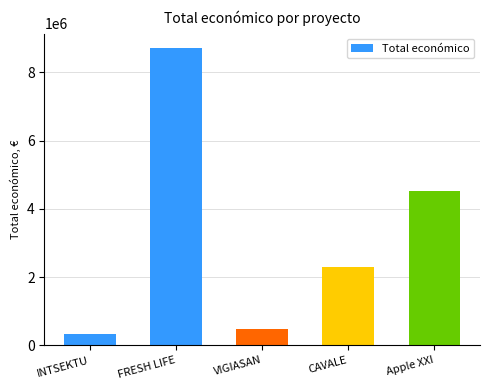

What is the label of the 2nd bar from the left?

FRESH LIFE